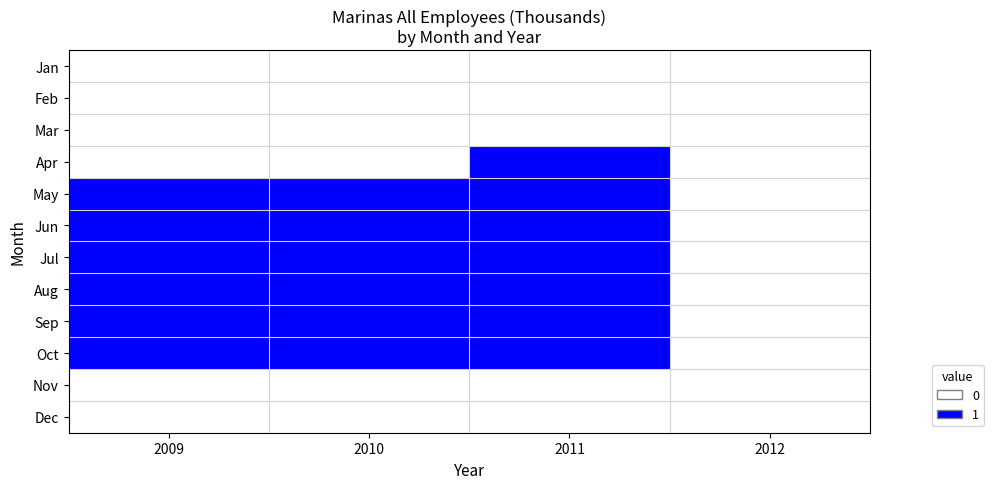

Rank the series by their maximum value, from highest to lowest.

Apr, May, Jun, Jul, Aug, Sep, Oct, Jan, Feb, Mar, Nov, Dec